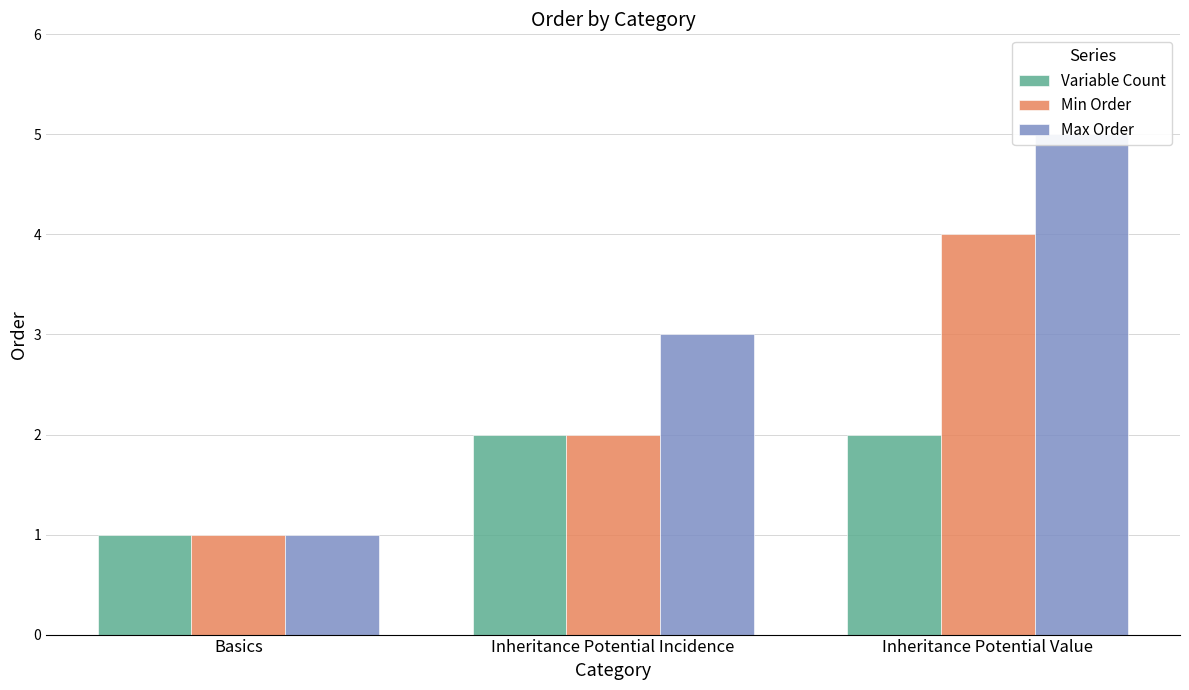

Reading left to right, list all the values displayed in this chart.

Variable Count: 1	2	2
Min Order: 1	2	4
Max Order: 1	3	5